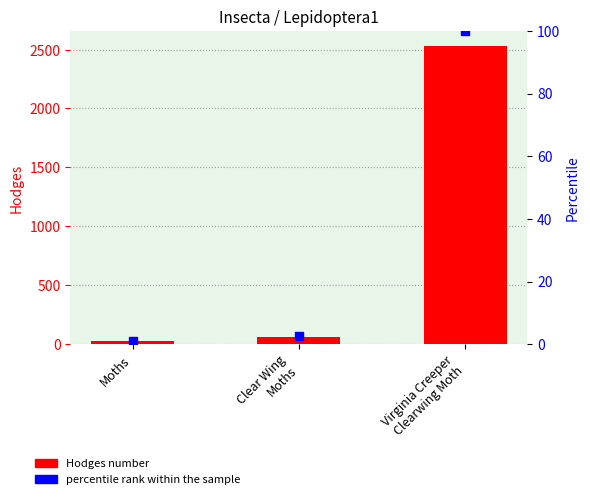

Is the value of percentile rank within the sample at Clear Wing
Moths greater than the value of Hodges number at Moths?

No